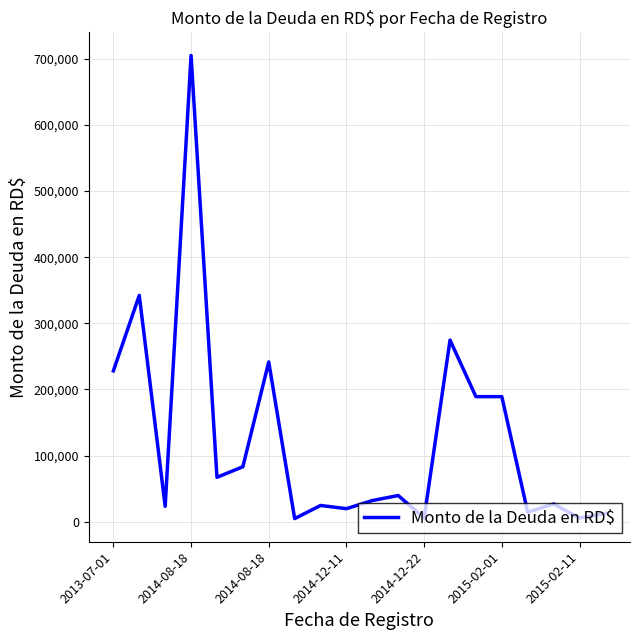

What is the maximum value shown in the chart?

704825.5